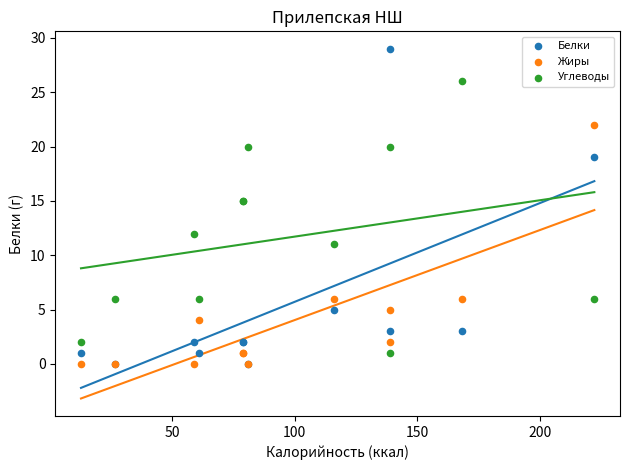

In the Углеводы series, what Y value is closest to 13?

12